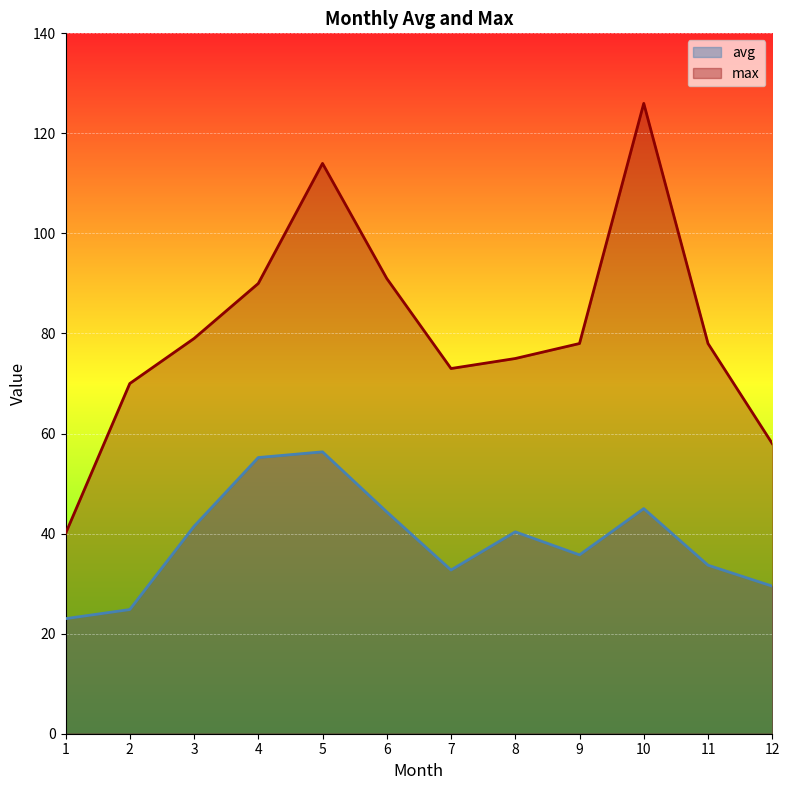

True or false: avg and max intersect in this chart.

False